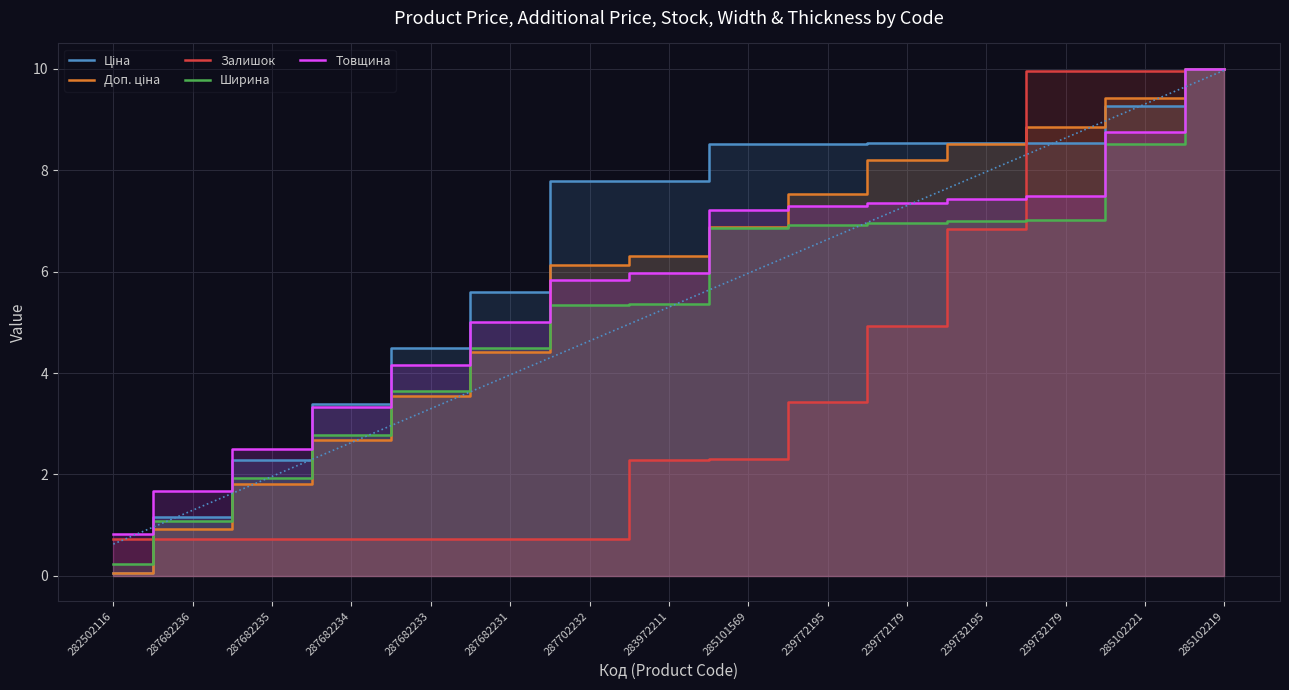

What is the label of the 3rd point from the right?

239732179